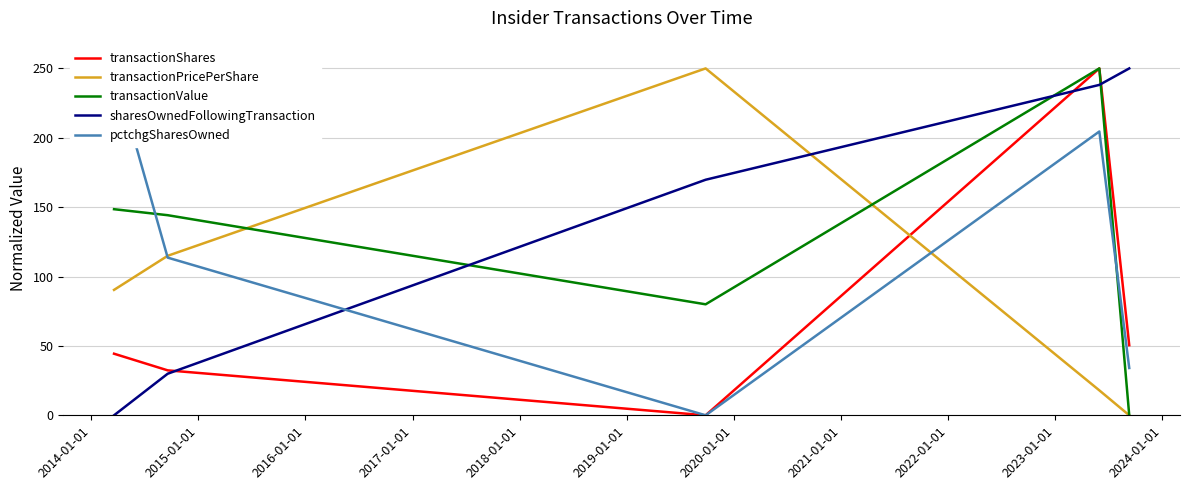

How many categories are shown in the chart?

5